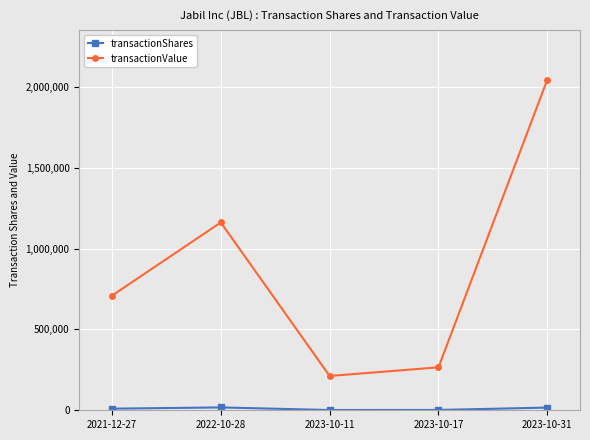

List the labels in order of transactionValue value, largest first.

2023-10-31, 2022-10-28, 2021-12-27, 2023-10-17, 2023-10-11